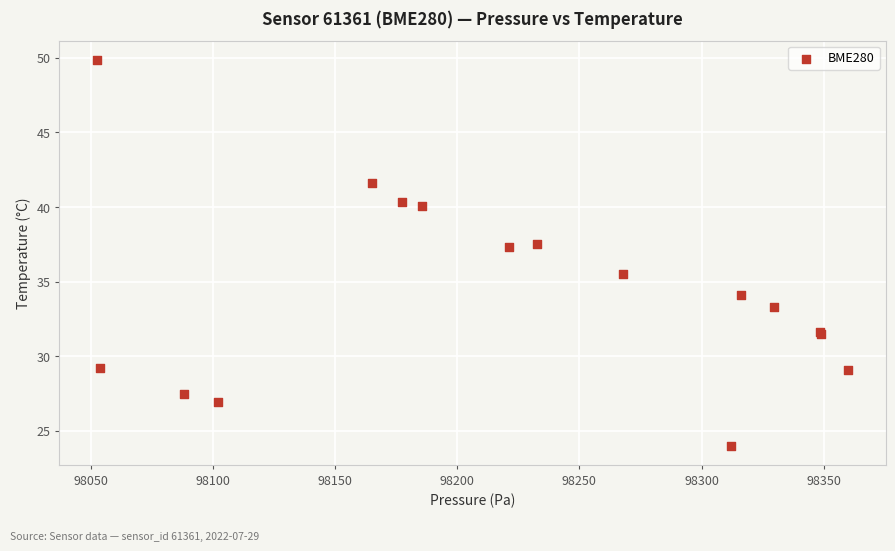

What Y value in the scatter plot is closest to 36?

35.5